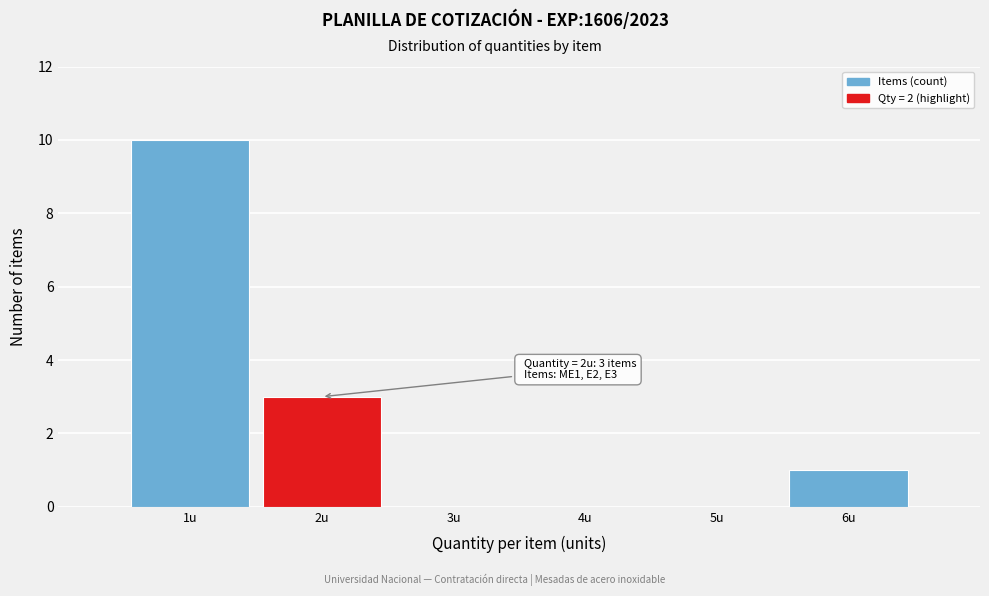

Reading right to left, list all the values displayed in this chart.

6u=1	5u=0	4u=0	3u=0	2u=3	1u=10